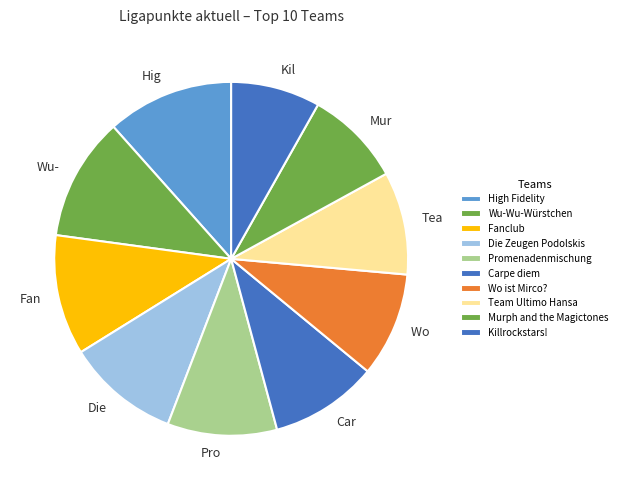

Does any single category account for the majority?

No